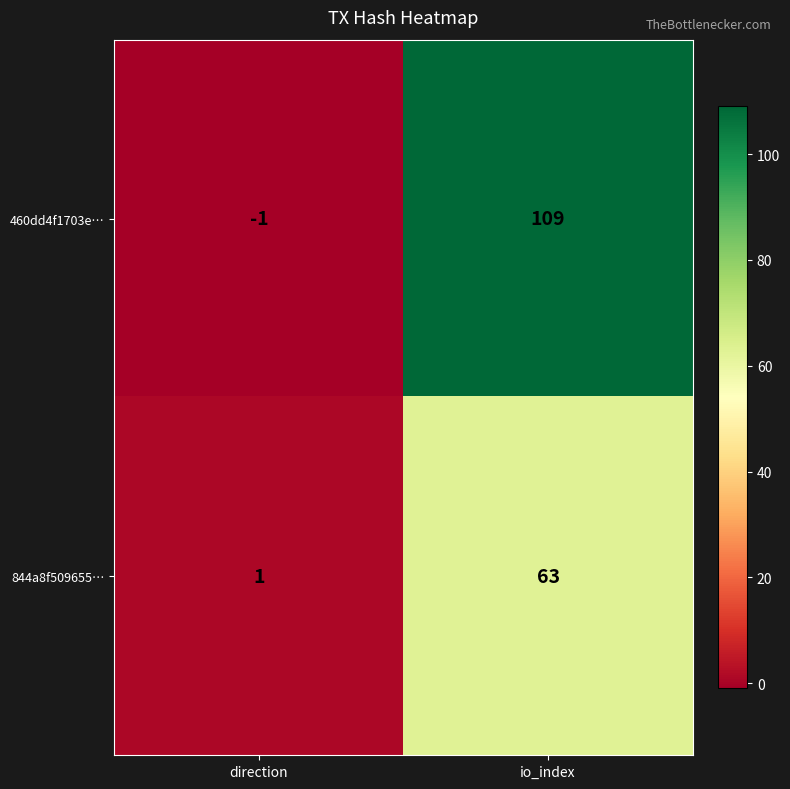

Is it true that 460dd4f1703e… equals 0 at direction?

False